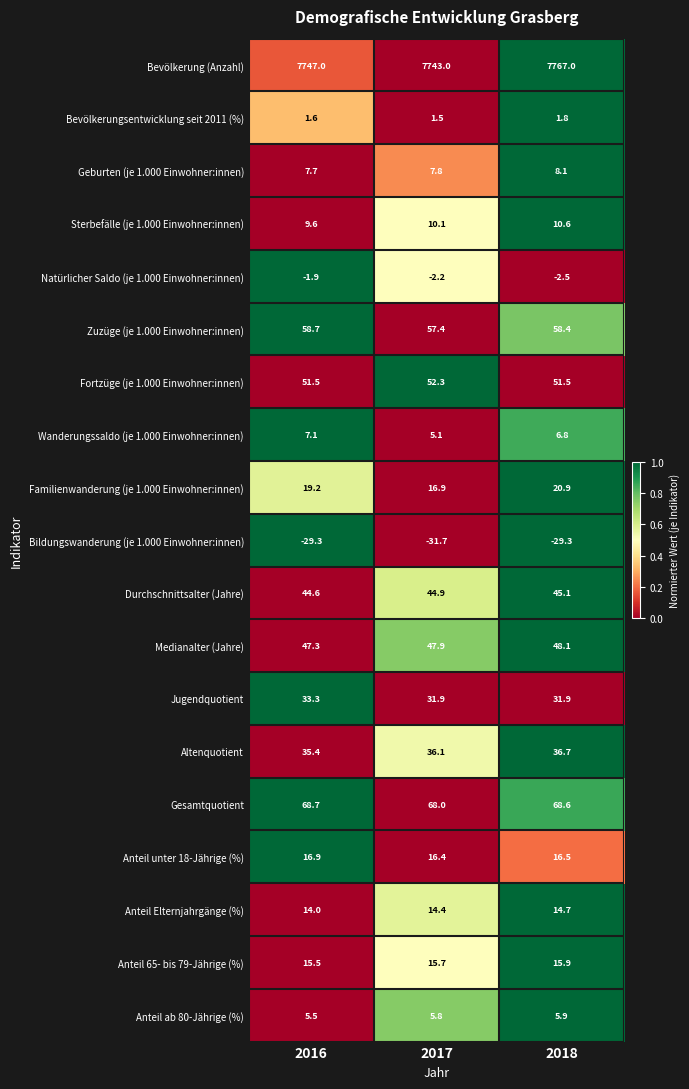

What is the difference between the maximum and minimum values in the Sterbefälle (je 1.000 Einwohner:innen) series?

1.0